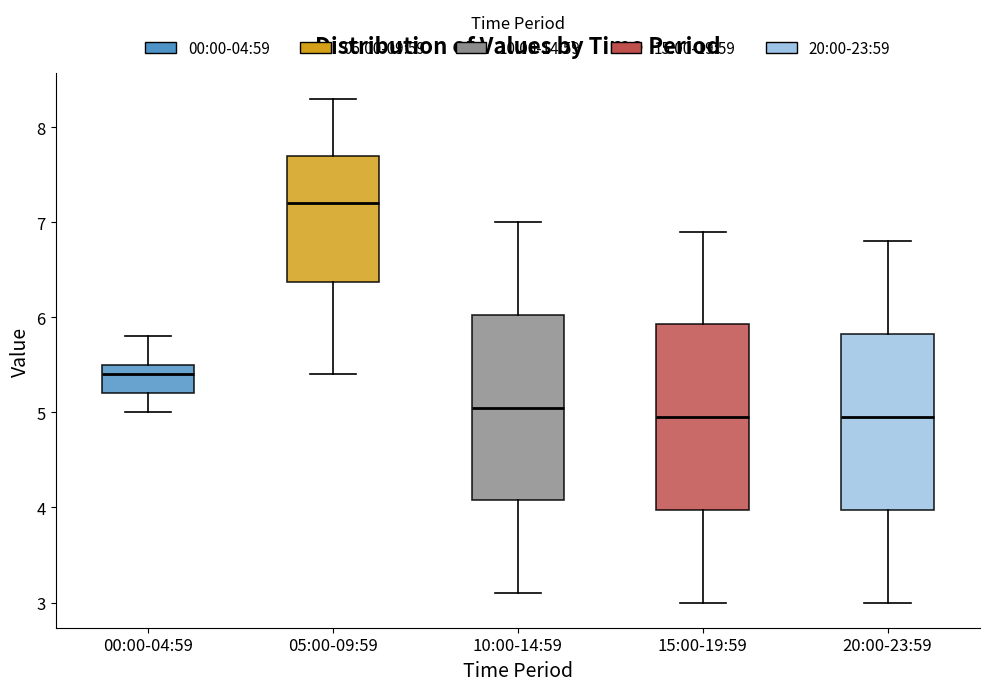

Where does the lower whisker of the box for 00:00-04:59 end on the y-axis? The values are not printed on the chart, so give them approximately, as read against the axis.

5.0